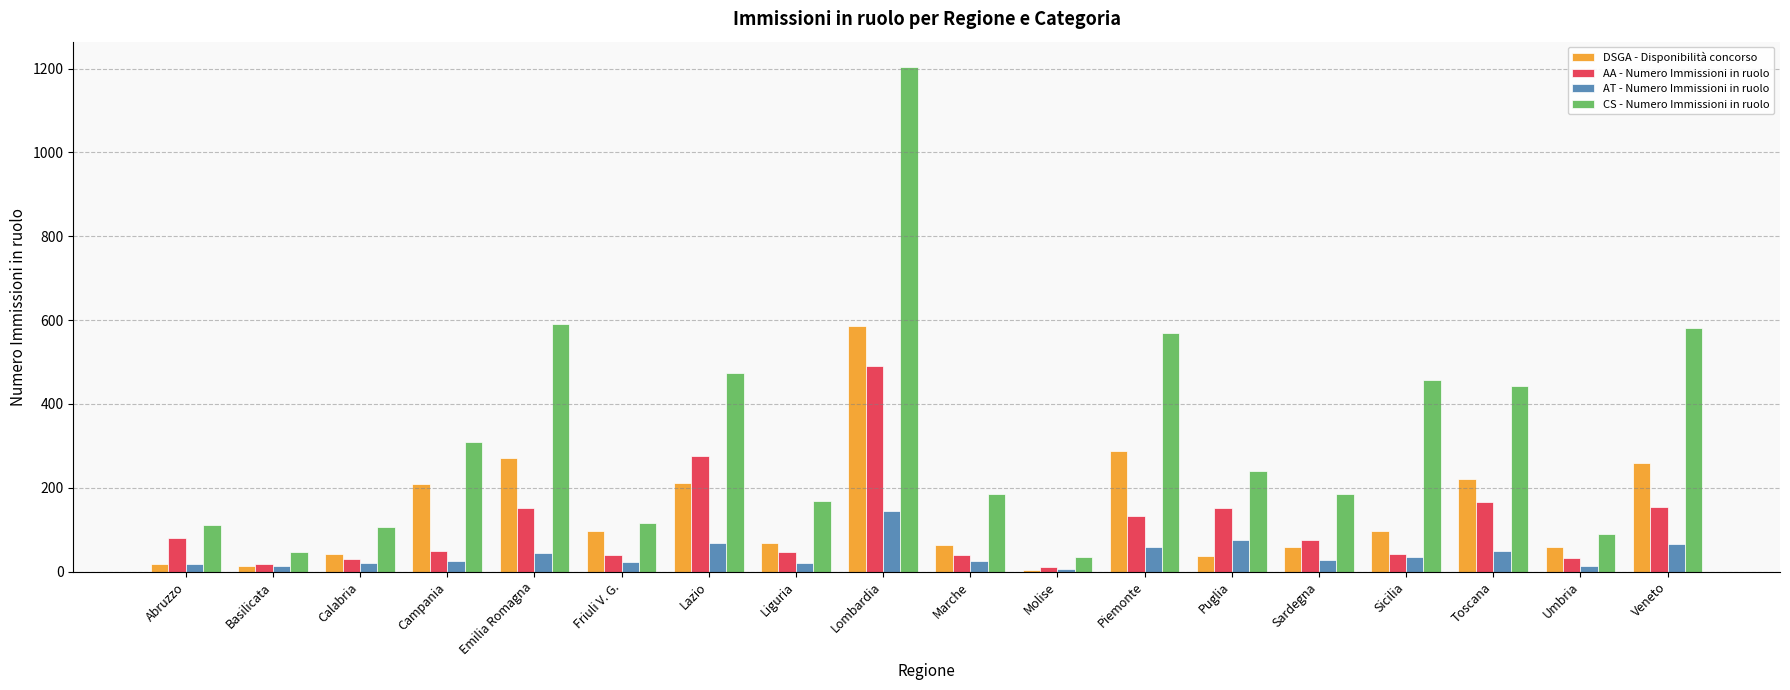

Which category has the highest value in the CS - Numero Immissioni in ruolo series?

Lombardia